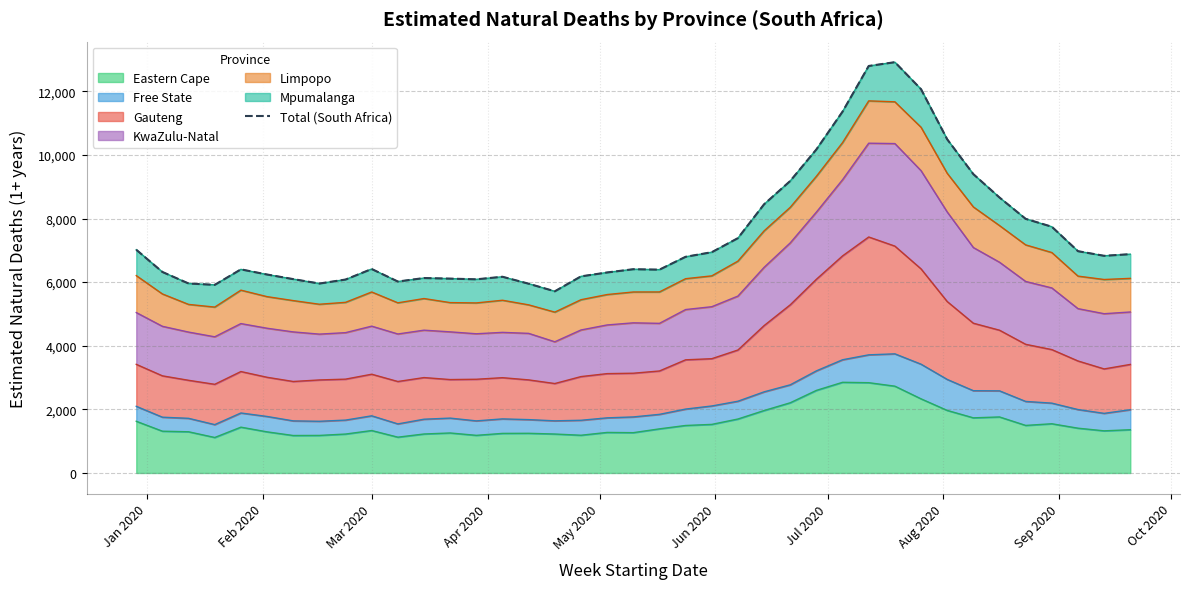

What is the lowest value of the Eastern Cape series?

1115.9